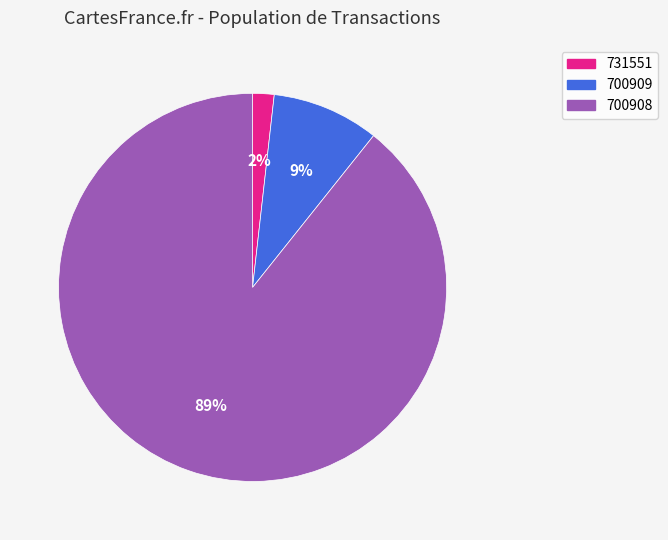

Count the number of slices in the pie.

3